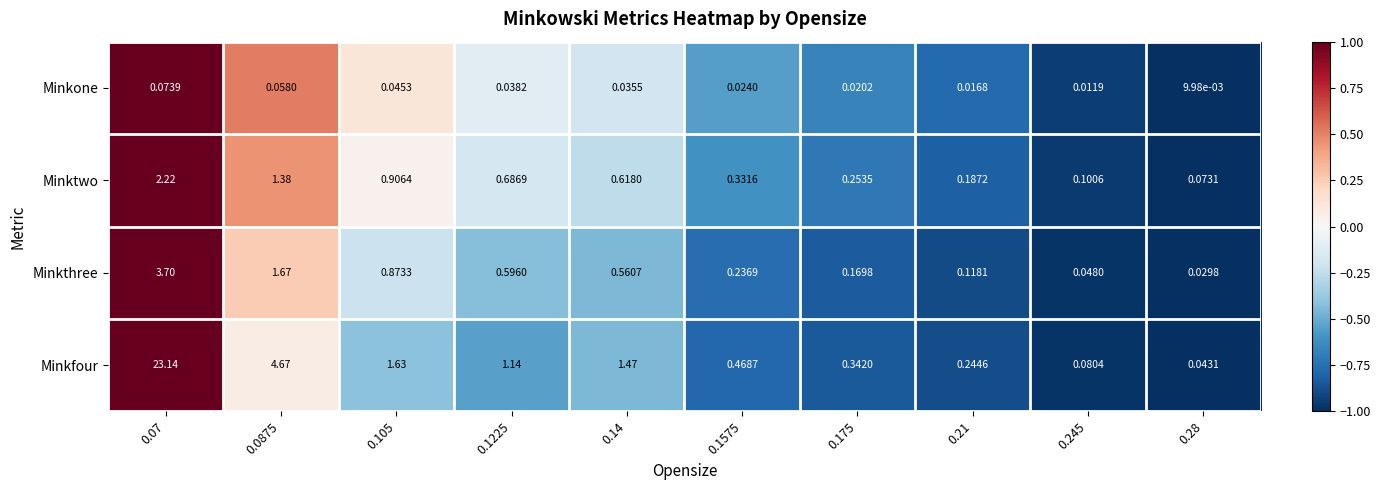

Between 0.1225 and 0.1575, which series saw the biggest shift?

Minkfour